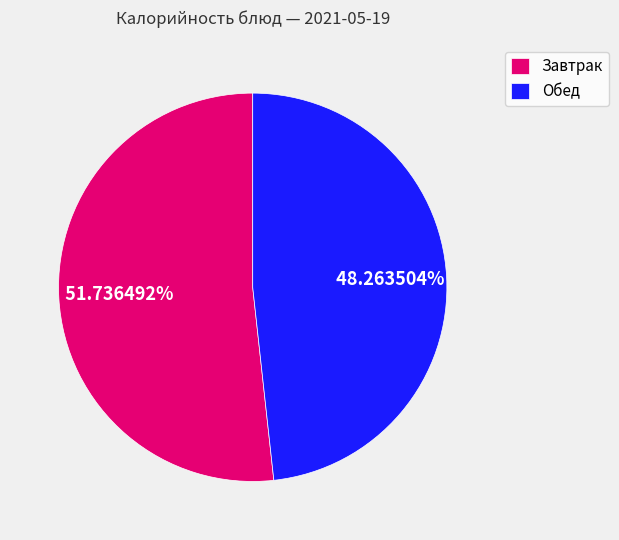

Rank the categories by value from lowest to highest.

Обед, Завтрак